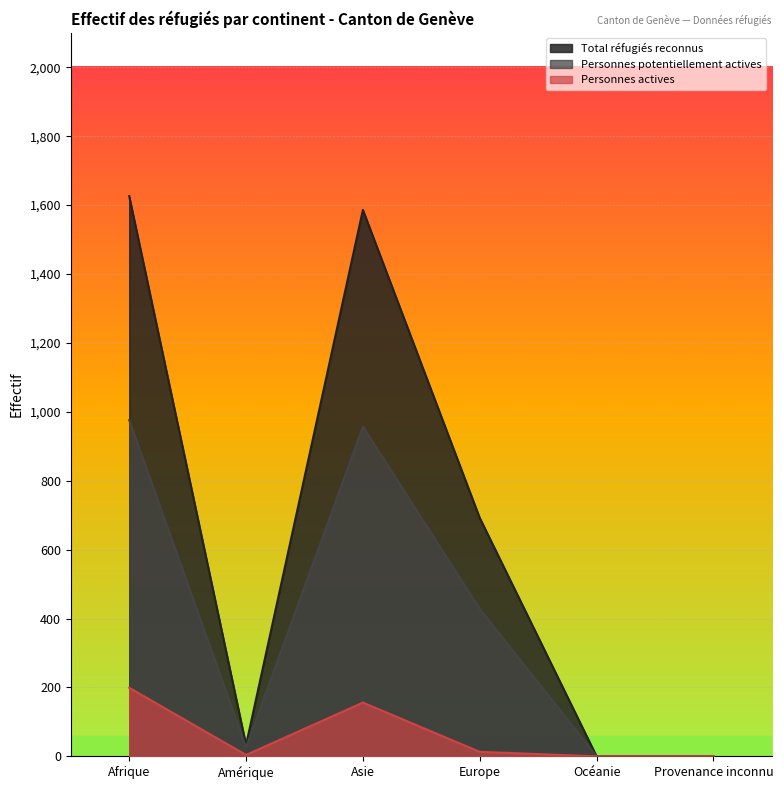

True or false: Personnes potentiellement actives has more than 2 points higher than both neighbors.

False